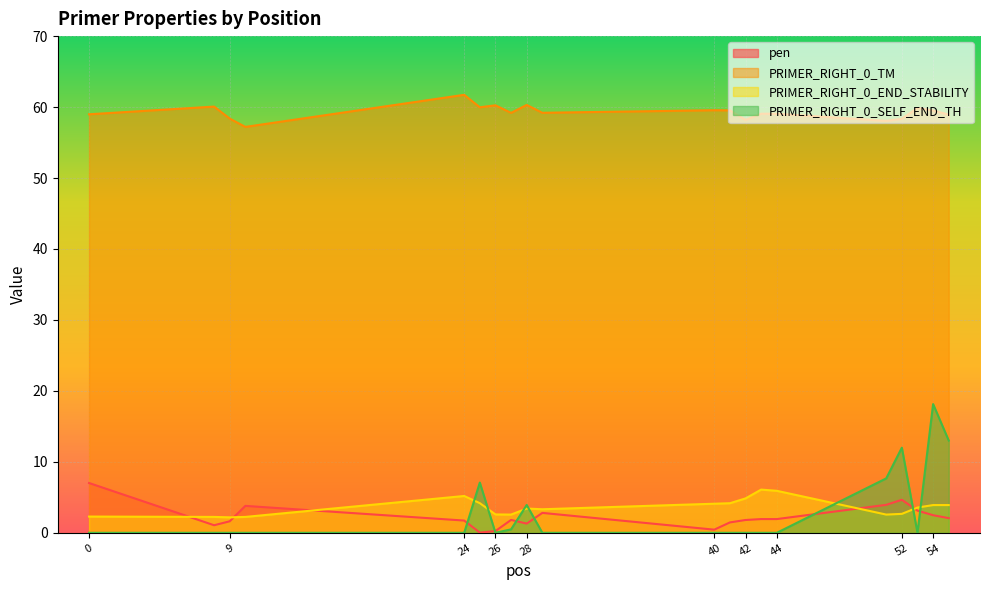

Reading left to right, what are all the values shown in this chart?

pen: 0=7.0	8=1.1	9=1.6	10=3.8	24=1.7	25=0.0	26=0.2	27=1.8	28=1.3	29=2.8	40=0.4	41=1.5	42=1.8	43=1.9	44=1.9	51=3.9	52=4.7	53=3.1	54=2.5	55=2.1
PRIMER_RIGHT_0_TM: 0=59.0	8=60.1	9=58.4	10=57.2	24=61.7	25=60.0	26=60.2	27=59.2	28=60.3	29=59.2	40=59.6	41=59.5	42=58.2	43=59.1	44=59.1	51=58.1	52=58.3	53=59.9	54=59.5	55=58.9
PRIMER_RIGHT_0_END_STABILITY: 0=2.3	8=2.2	9=2.2	10=2.2	24=5.2	25=4.2	26=2.6	27=2.6	28=3.4	29=3.3	40=4.1	41=4.2	42=4.8	43=6.1	44=5.9	51=2.6	52=2.7	53=3.6	54=3.9	55=3.9
PRIMER_RIGHT_0_SELF_END_TH: 0=0.0	8=0.0	9=0.0	10=0.0	24=0.0	25=7.1	26=0.0	27=0.5	28=3.9	29=0.0	40=0.0	41=0.0	42=0.0	43=0.0	44=0.0	51=7.7	52=12.0	53=0.0	54=18.1	55=13.0